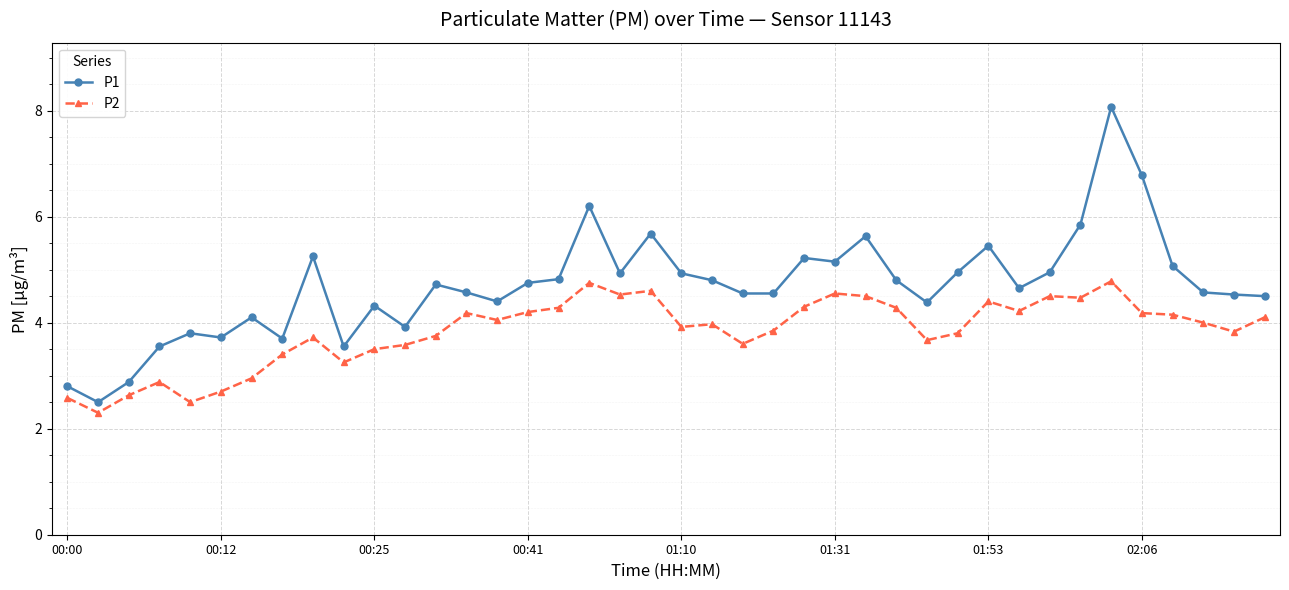

Which series has the largest total across all categories?

P1